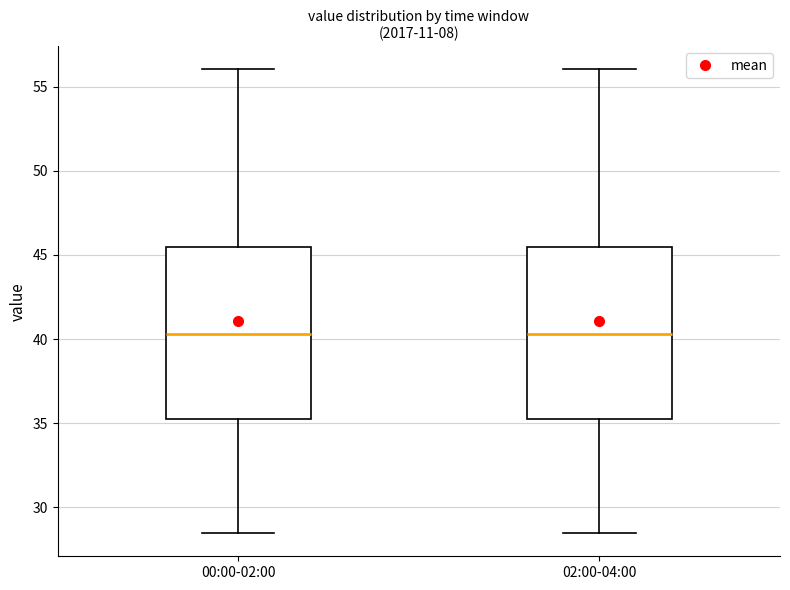

Where is the upper edge of the box for 00:00-02:00 on the y-axis? The values are not printed on the chart, so give them approximately, as read against the axis.

45.5